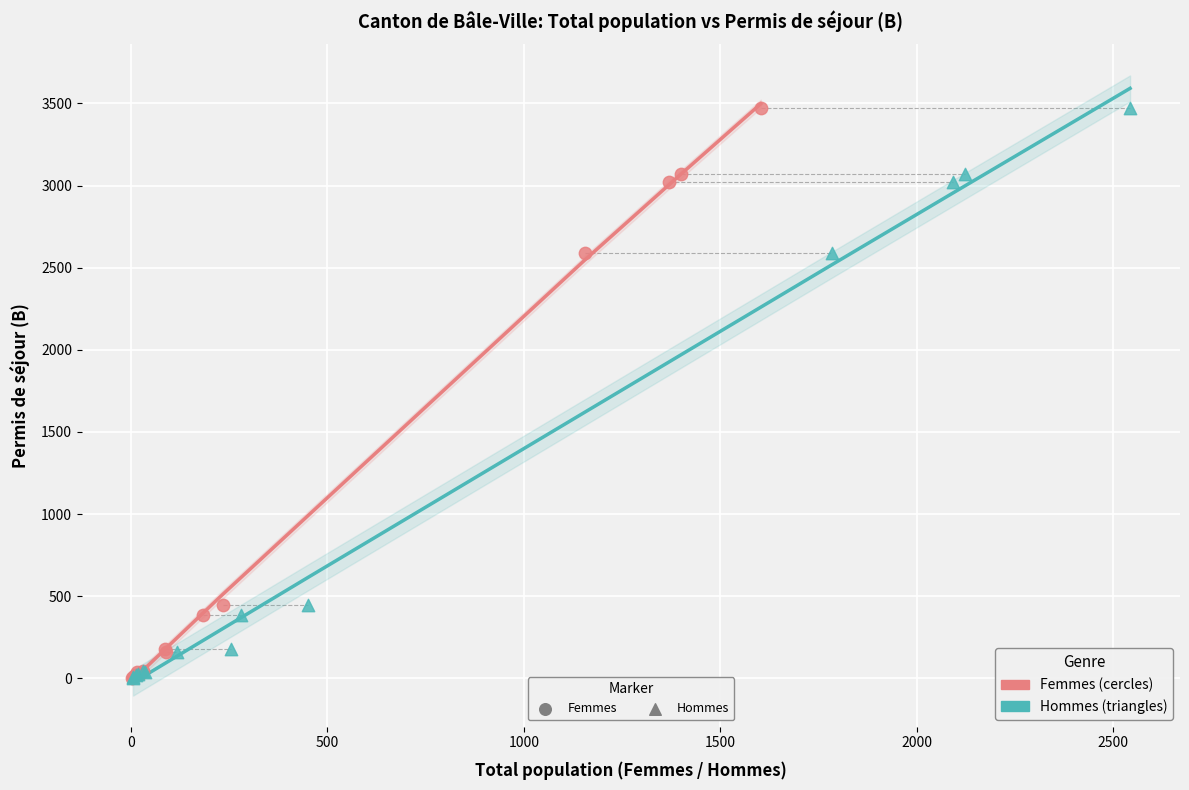

What are all the series names shown in the legend?

Femmes, Hommes